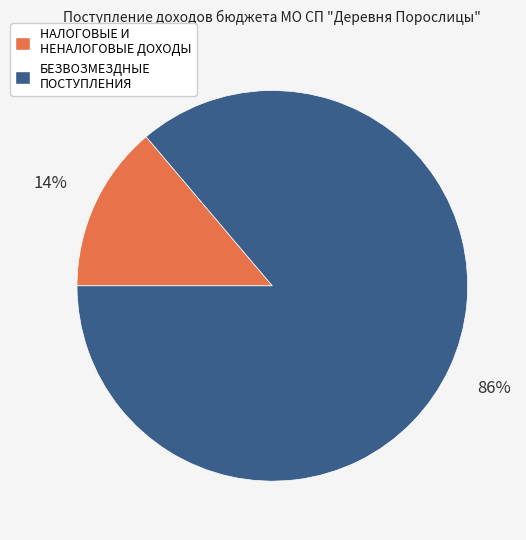

To the nearest percent, what is the difference between the БЕЗВОЗМЕЗДНЫЕ ПОСТУПЛЕНИЯ and НАЛОГОВЫЕ И НЕНАЛОГОВЫЕ ДОХОДЫ slice percentages?

72%